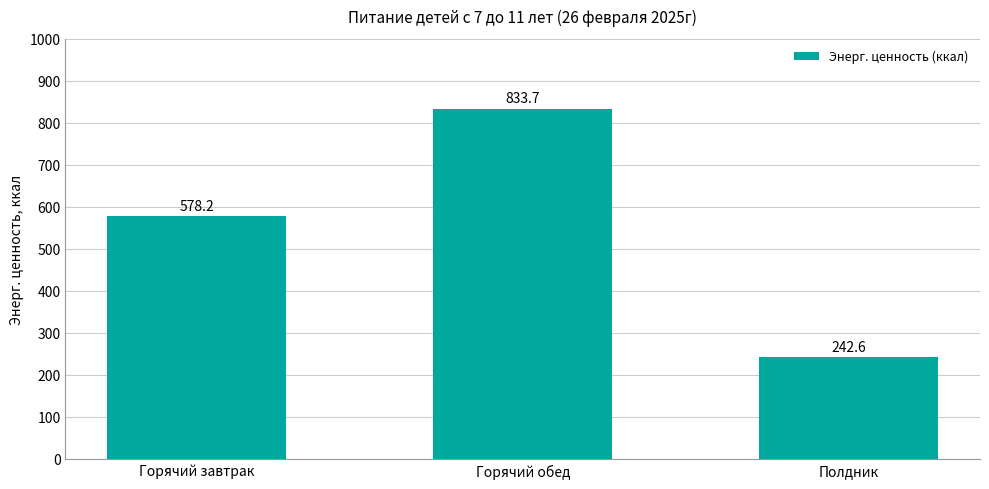

True or false: the data shows 242.6 at Полдник.

True